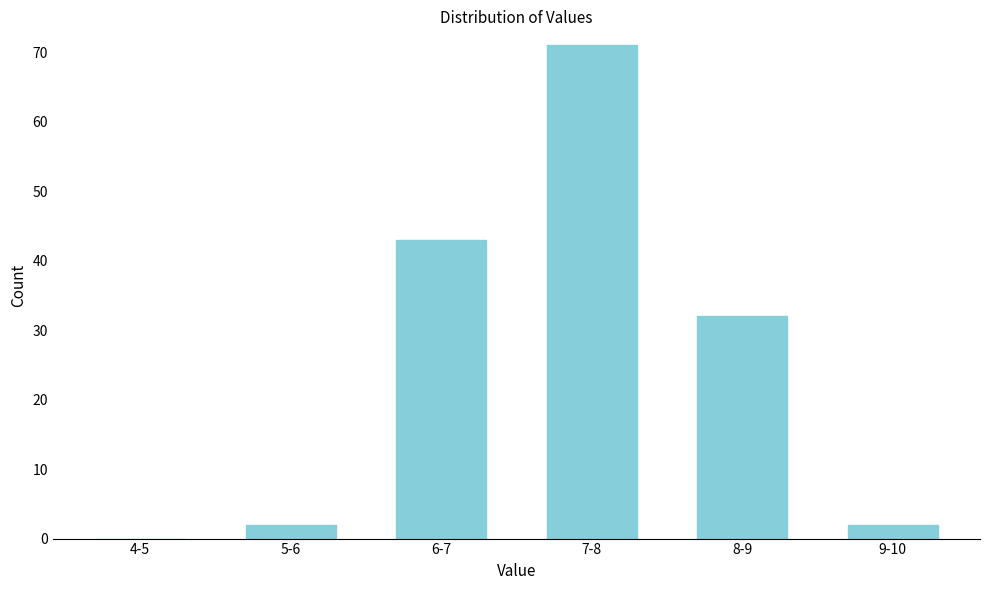

Reading left to right, extract all data points from this chart.

4-5=0	5-6=2	6-7=43	7-8=71	8-9=32	9-10=2